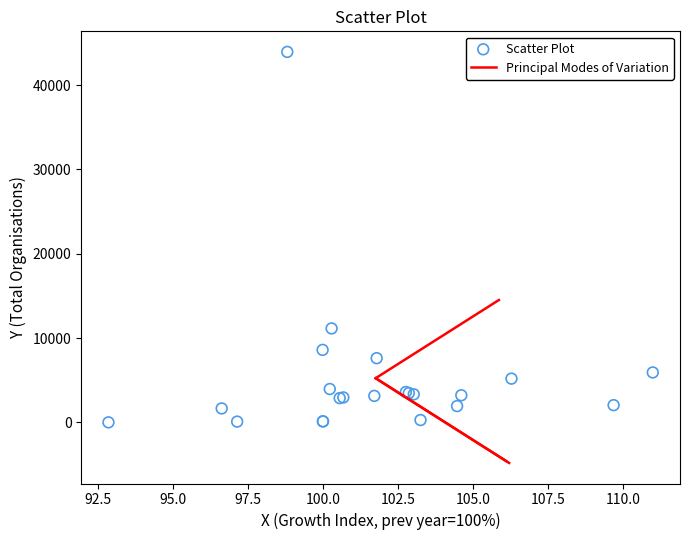

What Y value in the scatter plot is closest to 21979?

11150